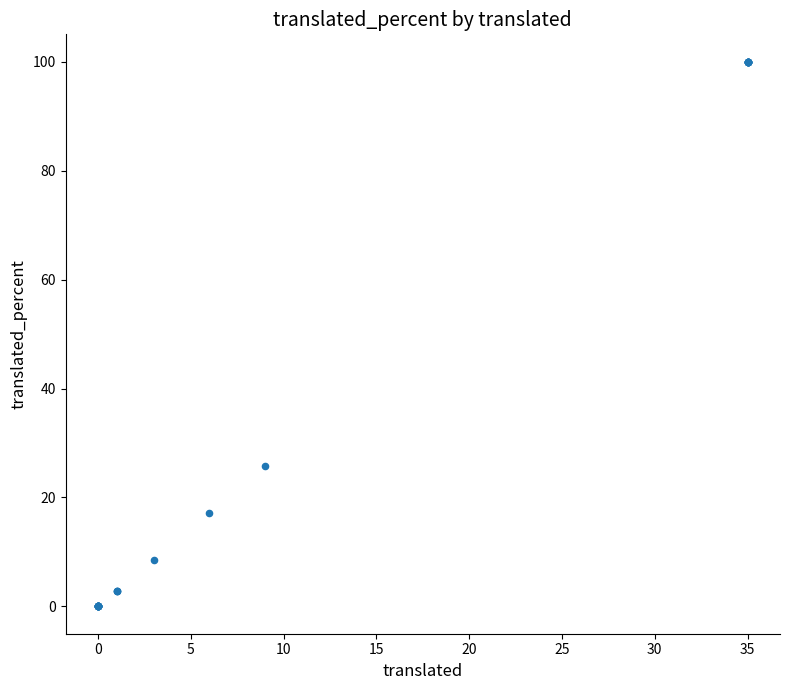

What Y value in the scatter plot is closest to 50?

25.7